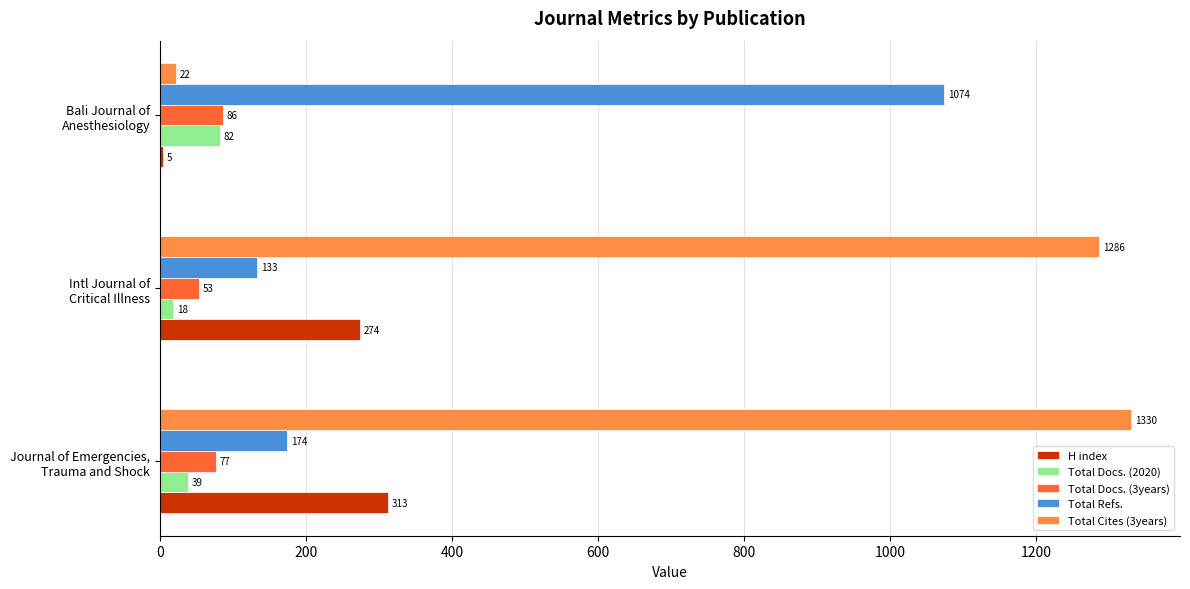

List the series in order of their peak value, lowest first.

Total Docs. (2020), Total Docs. (3years), H index, Total Refs., Total Cites (3years)